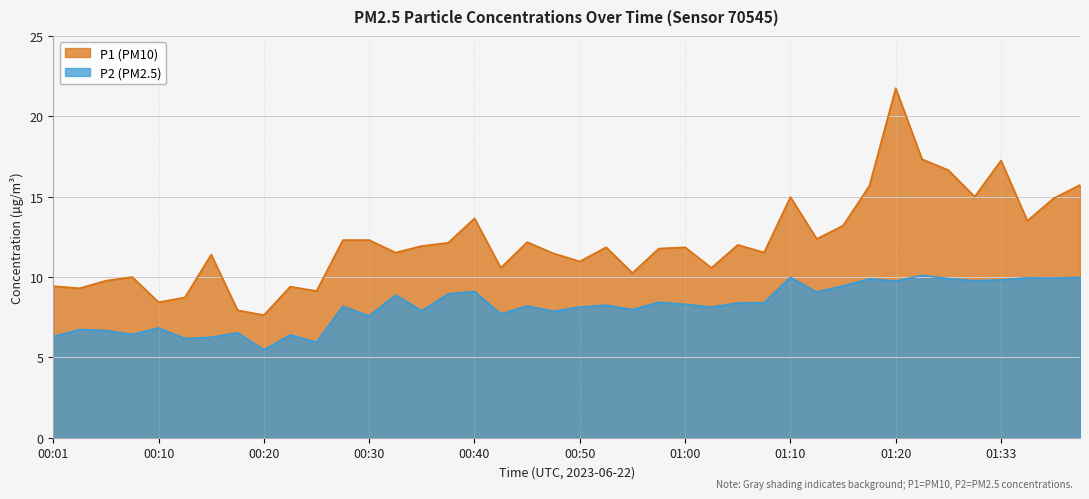

True or false: P2 and P1 cross at least once.

False